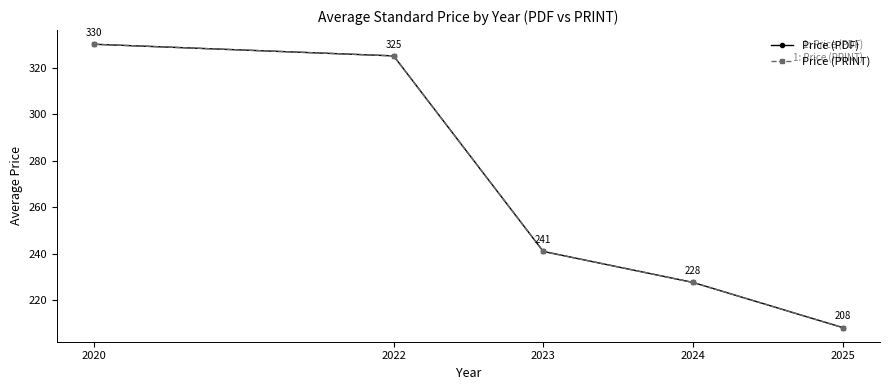

True or false: Price (PDF) has a value of 94.3 at 2025.

False